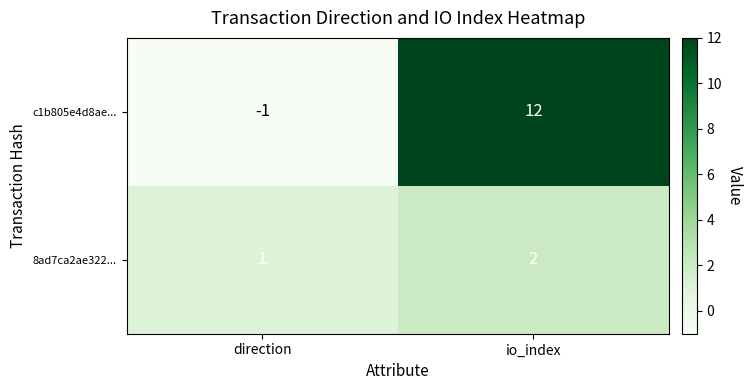

Reading left to right, extract all data points from this chart.

c1b805e4d8ae...: direction=-1	io_index=12
8ad7ca2ae322...: direction=1	io_index=2